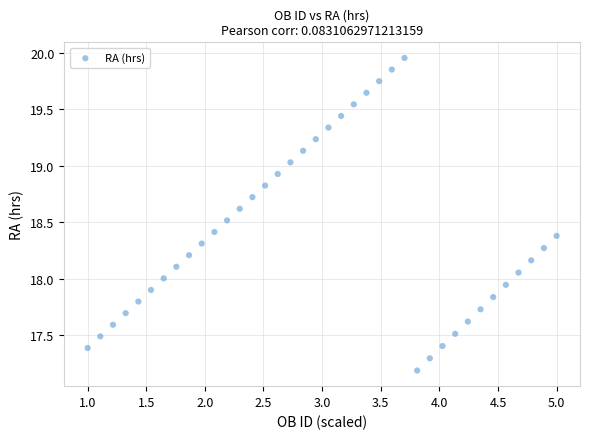

What is the range of X values (max minus min)?

4.0